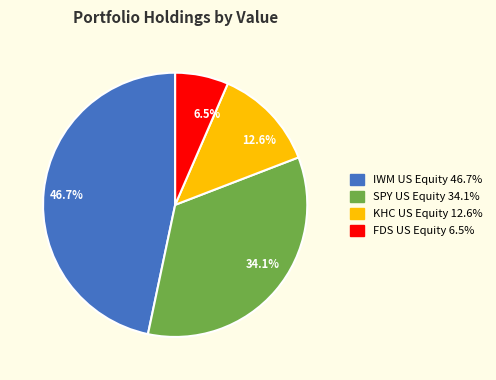

What percentage is NOT represented by 6.5%?

93.5%